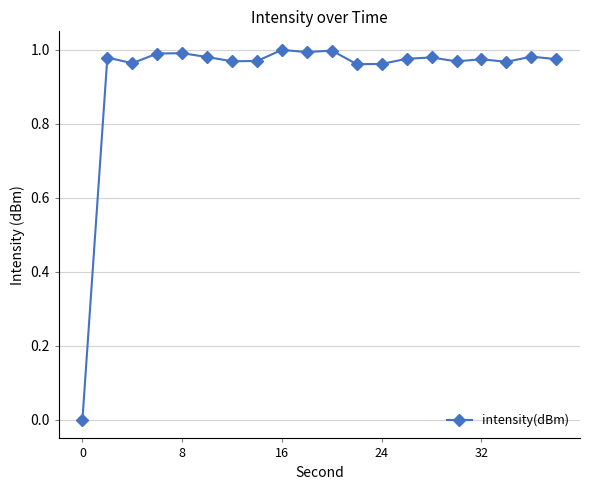

True or false: the data has more than 0 interior local peaks.

True